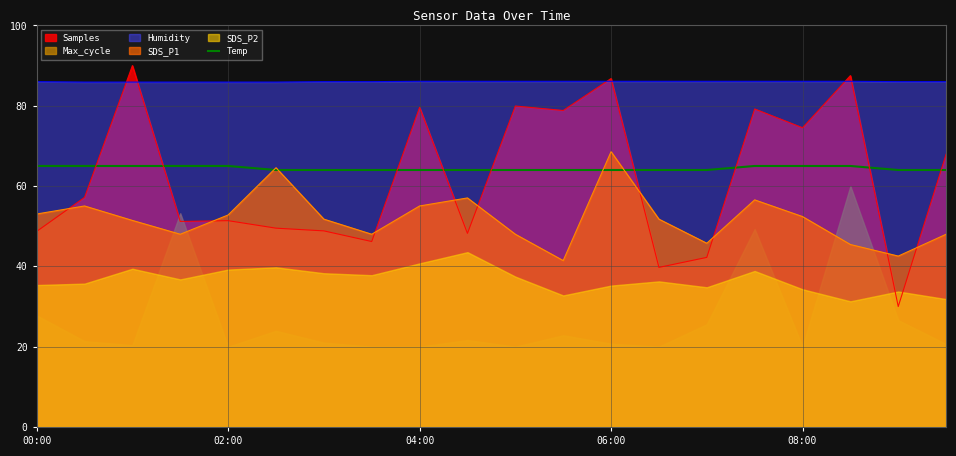

True or false: Temp has a value of 65.0 at 00:00.

True